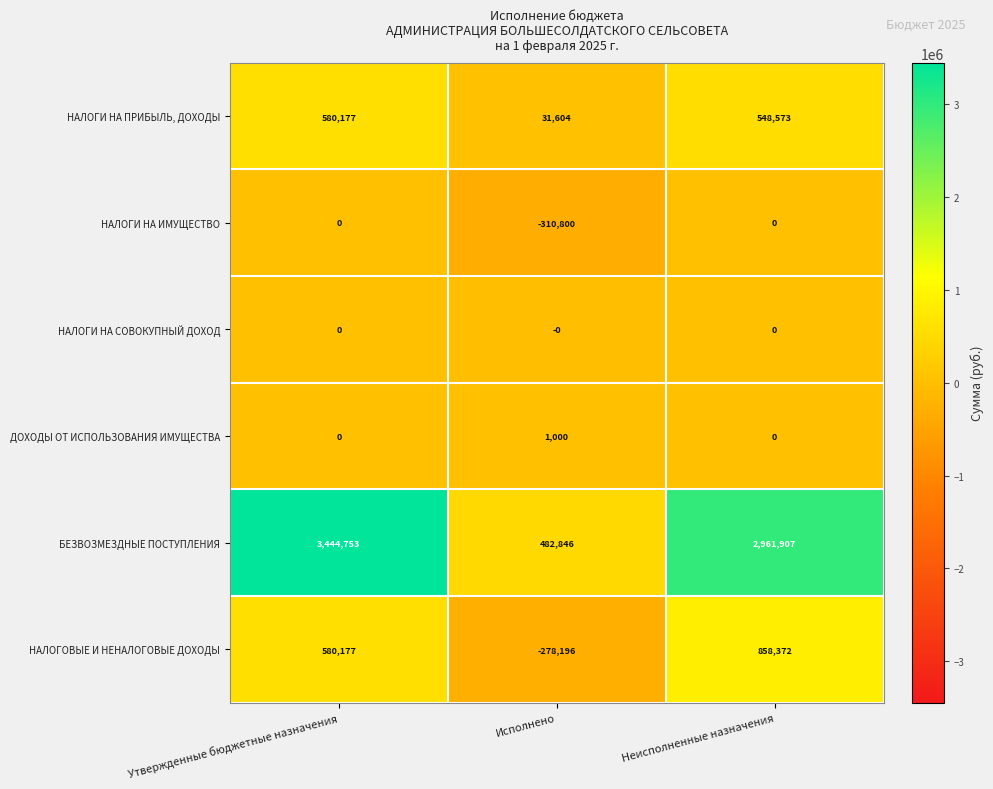

Which series has the largest total across all categories?

БЕЗВОЗМЕЗДНЫЕ ПОСТУПЛЕНИЯ